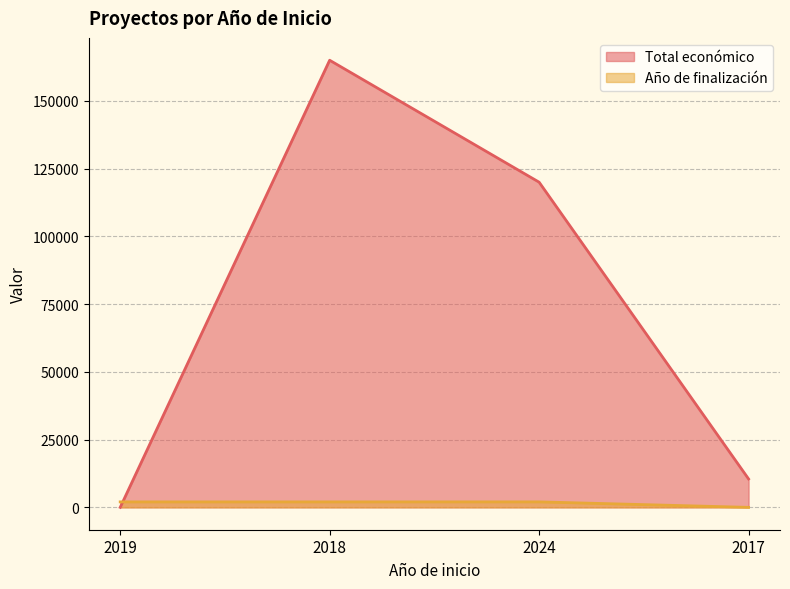

Which series changed the most between 2018 and 2024?

Total económico